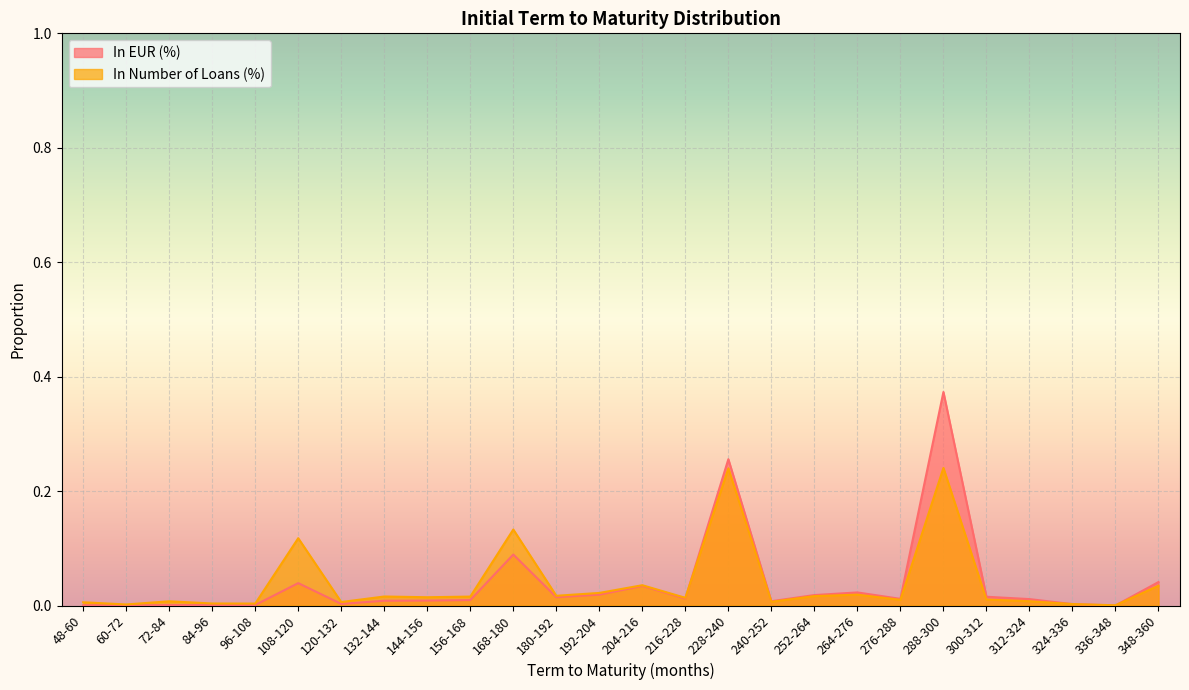

List the series in order of their peak value, highest first.

In EUR (%), In Number of Loans (%)